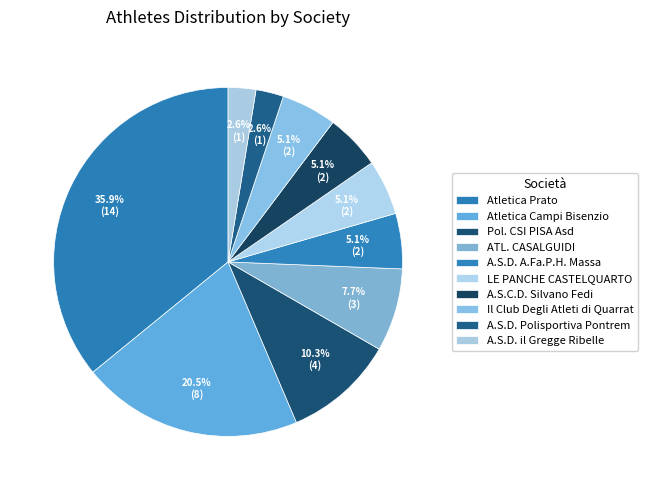

What percentage is NOT represented by Il Club Degli Atleti di Quarrat?

94.9%